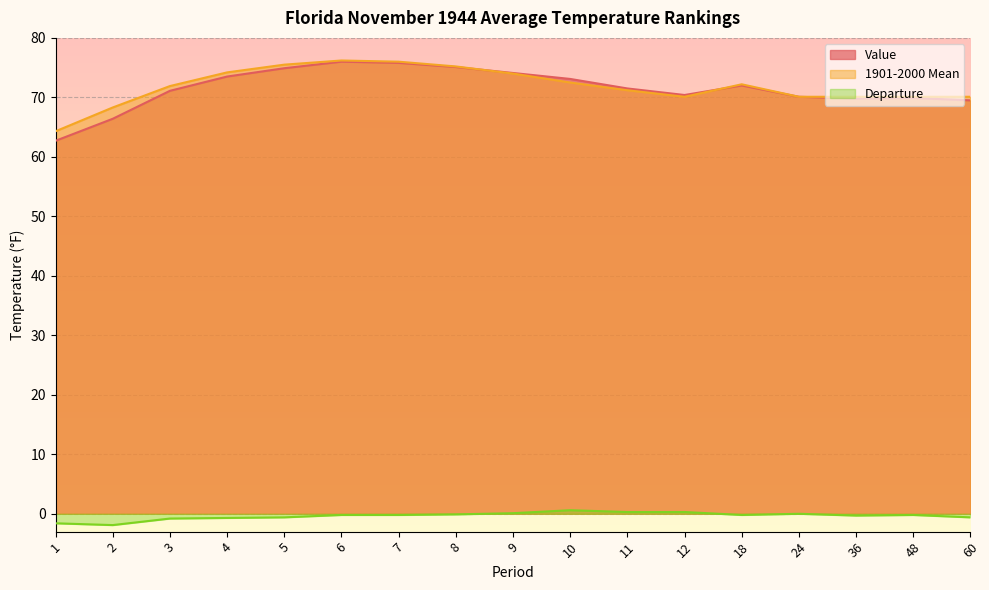

In Value, how many points are lower than both neighbors (excluding endpoints)?

2